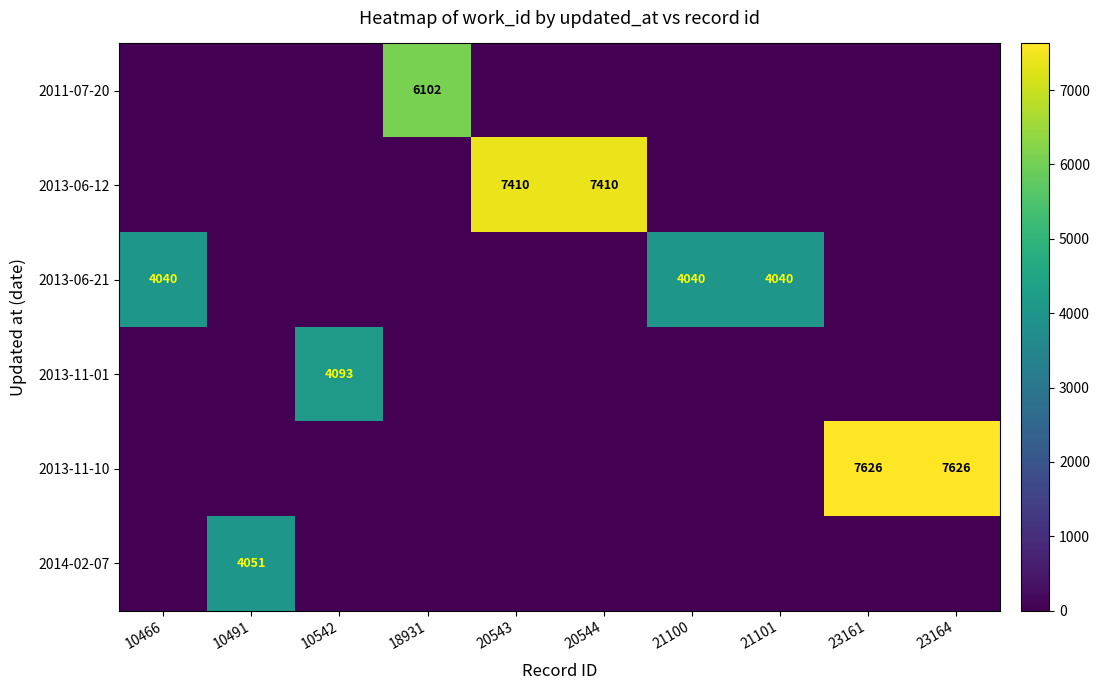

True or false: 2013-11-10 has a value of 7626 at 23164.

True